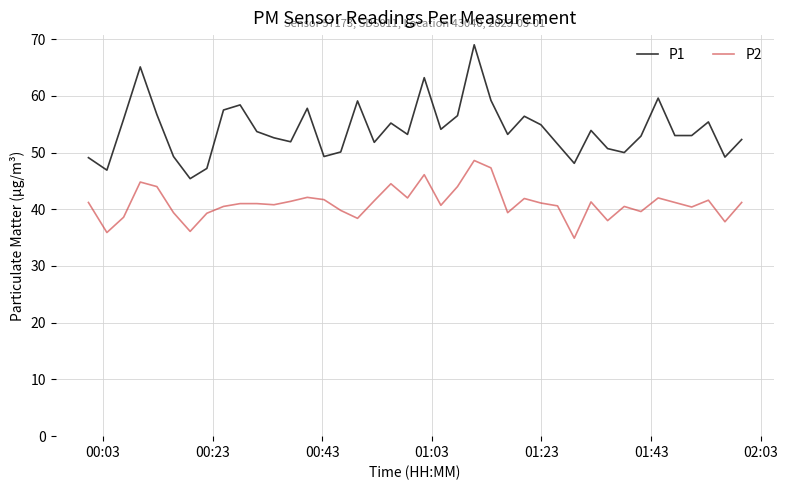

Rank the series by their maximum value, from highest to lowest.

P1, P2